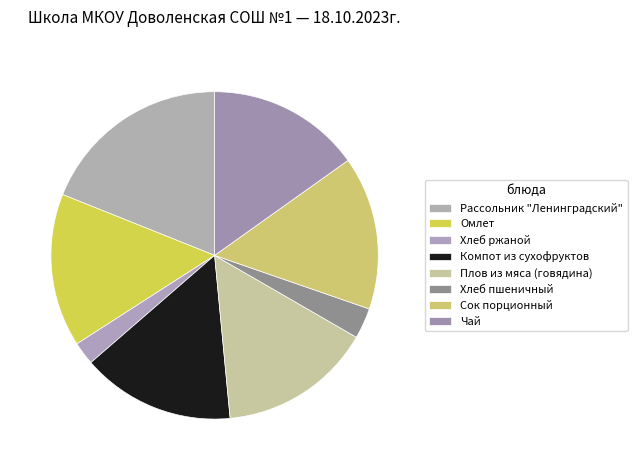

Which has a higher value, Плов из мяса (говядина) or Хлеб ржаной?

Плов из мяса (говядина)